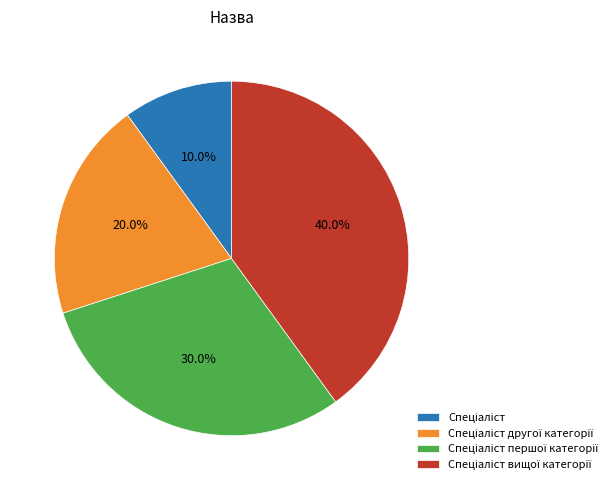

Is there a majority slice in this chart?

No